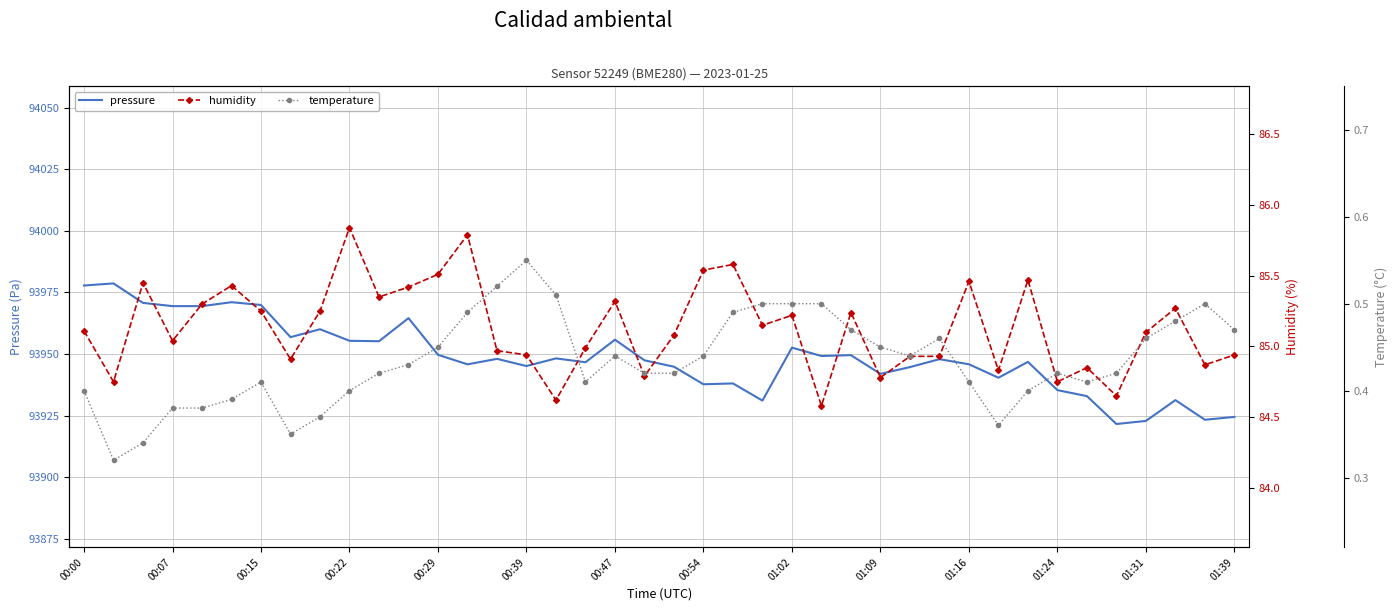

What is the maximum value for pressure?

93978.6